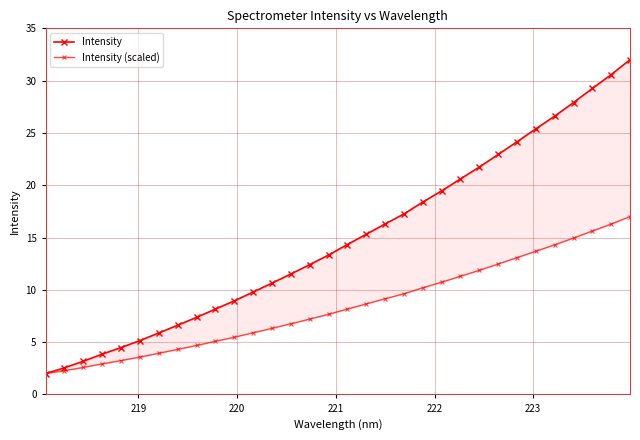

List the series in order of their peak value, lowest first.

Intensity (scaled), Intensity